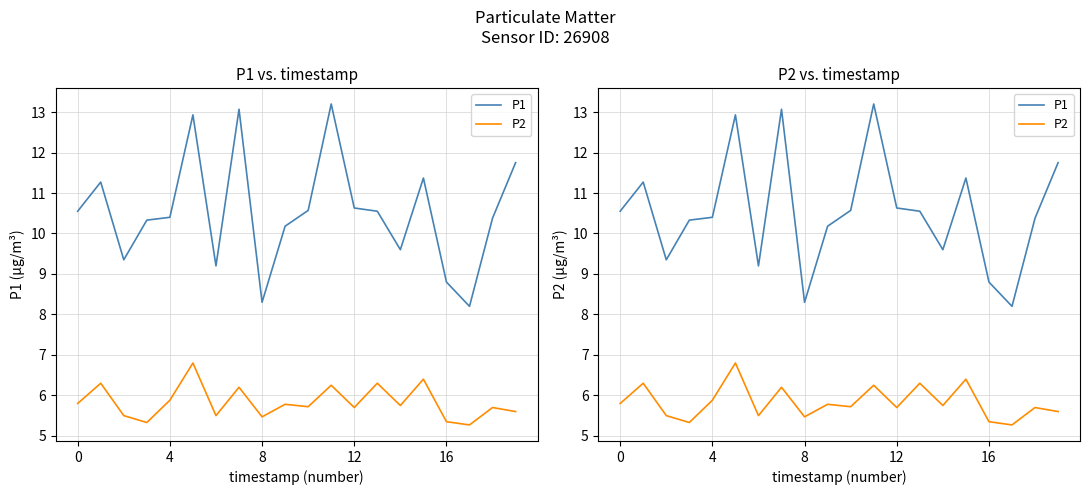

Which series has the largest total across all categories?

P1